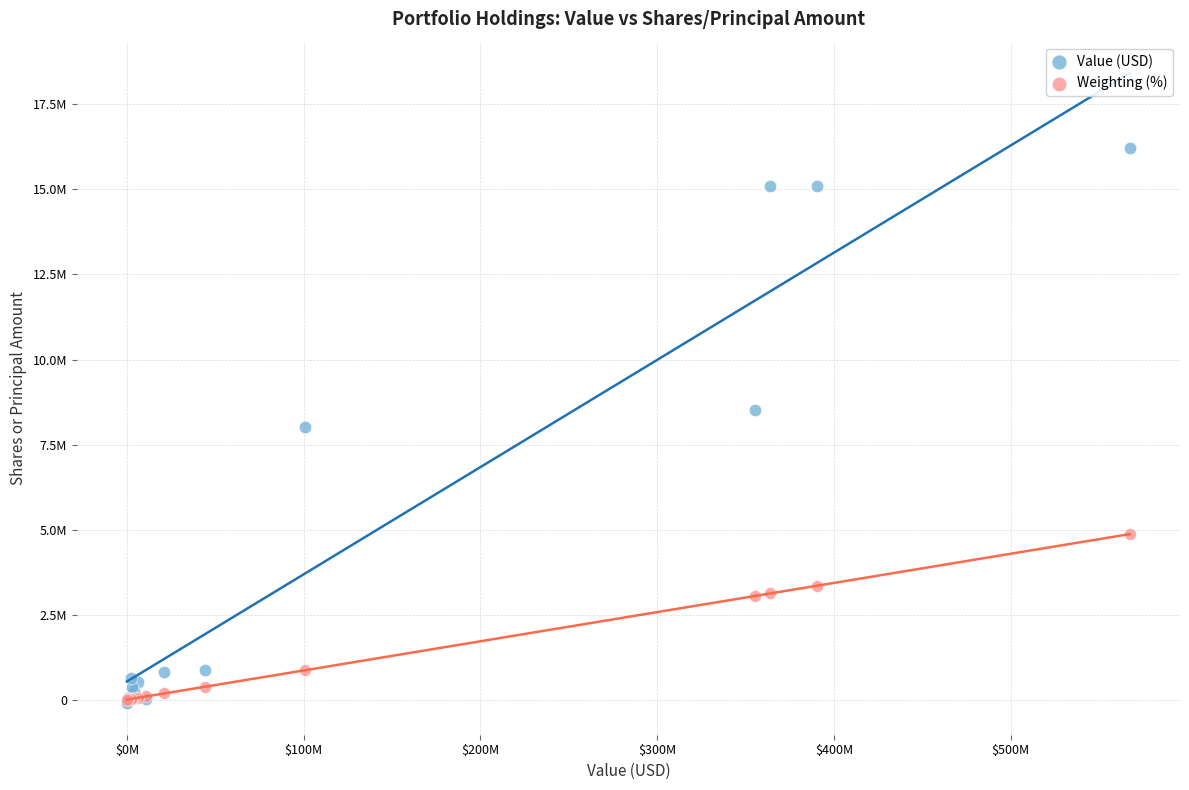

What are all the series names shown in the legend?

Value (USD), Weighting (%)